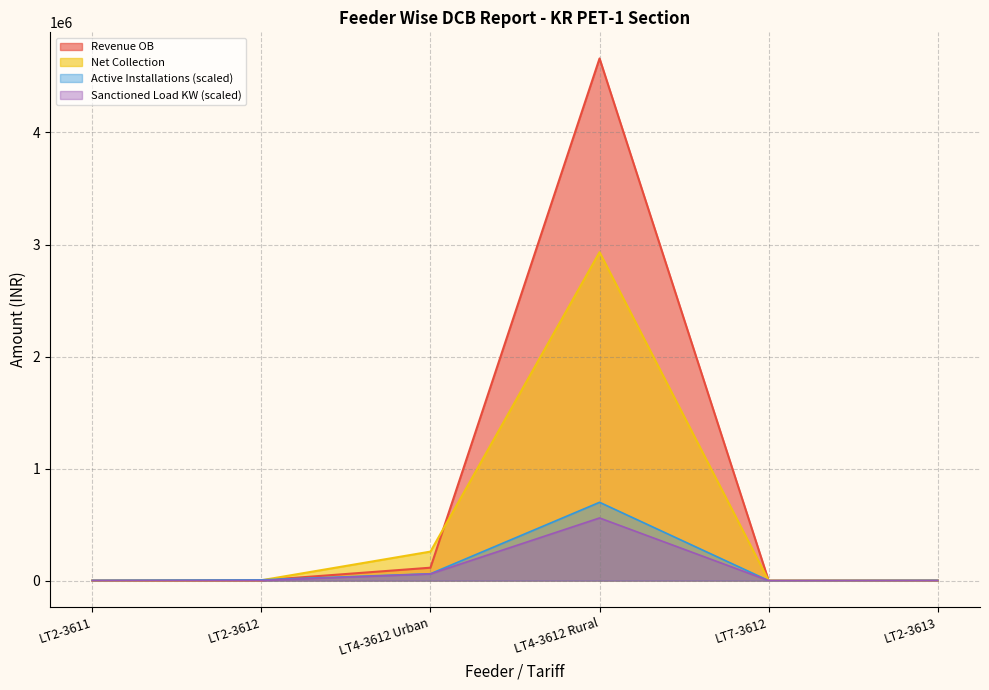

How many data points does each series have?

6